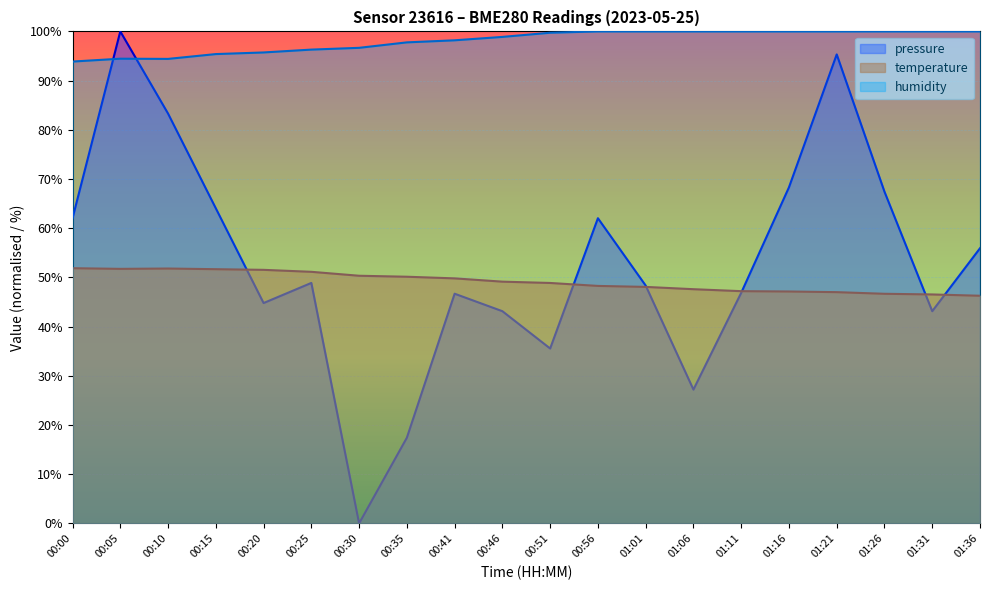

At which category does temperature reach its first local peak?

00:10